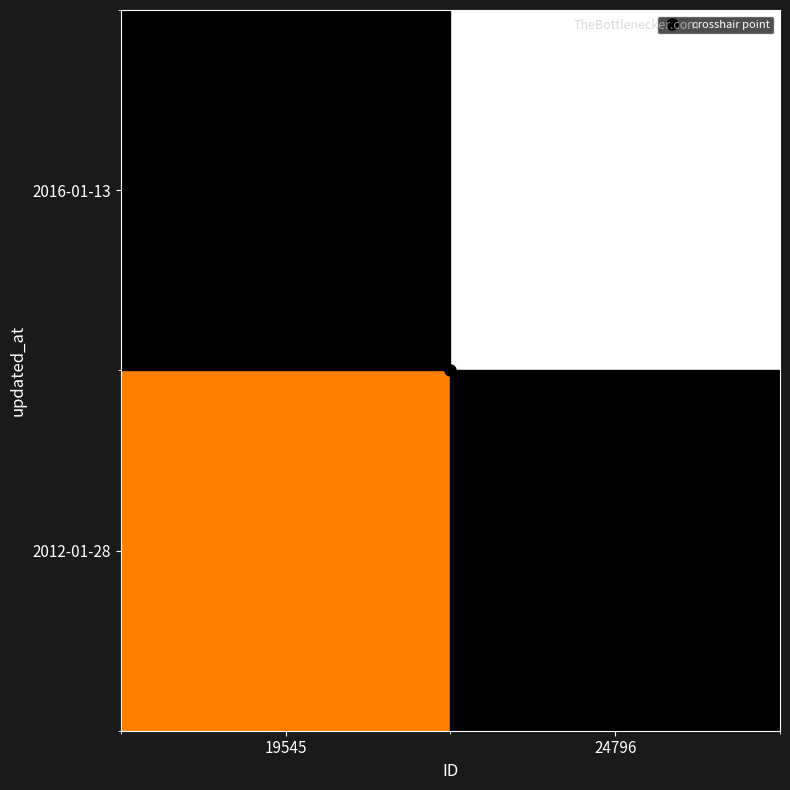

Reading left to right, transcribe all the data shown in this chart.

2012-01-28: 19545=3626	24796=0
2016-01-13: 19545=0	24796=8122